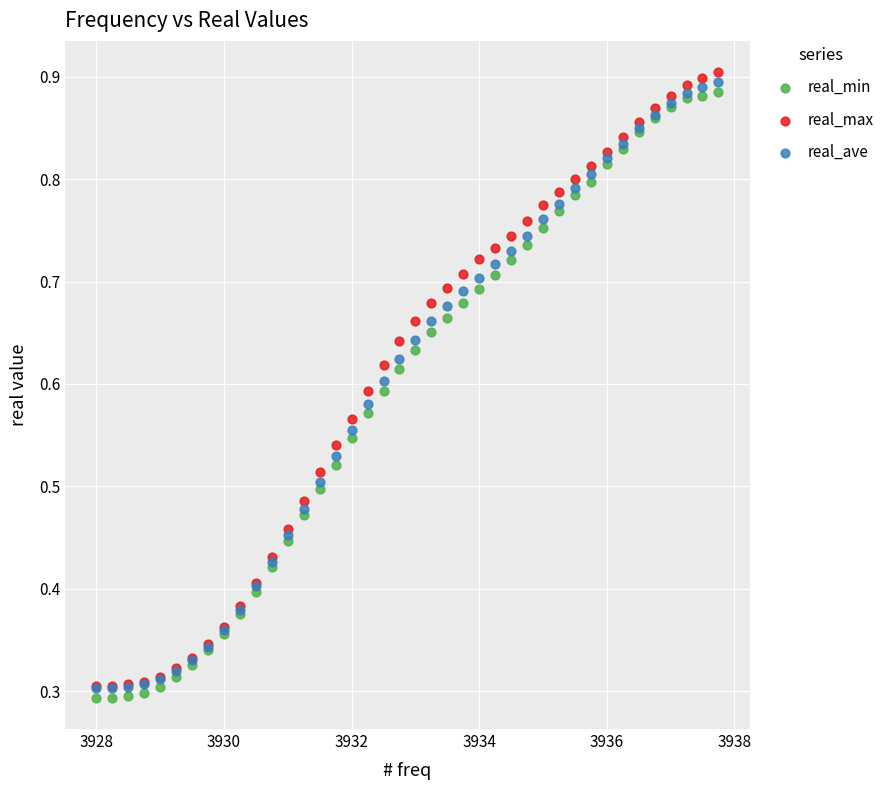

What are all the series names shown in the legend?

real_min, real_max, real_ave